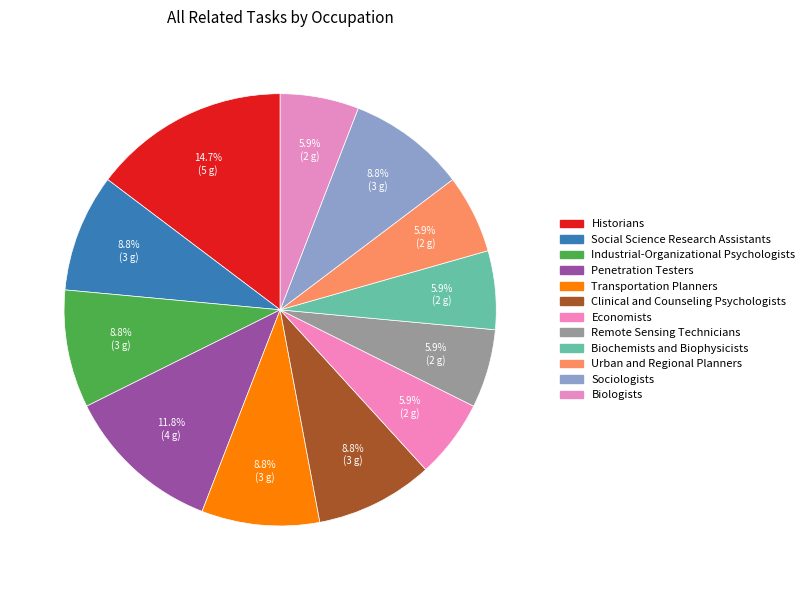

To the nearest percent, what is the combined percentage of Urban and Regional Planners and Transportation Planners?

15%